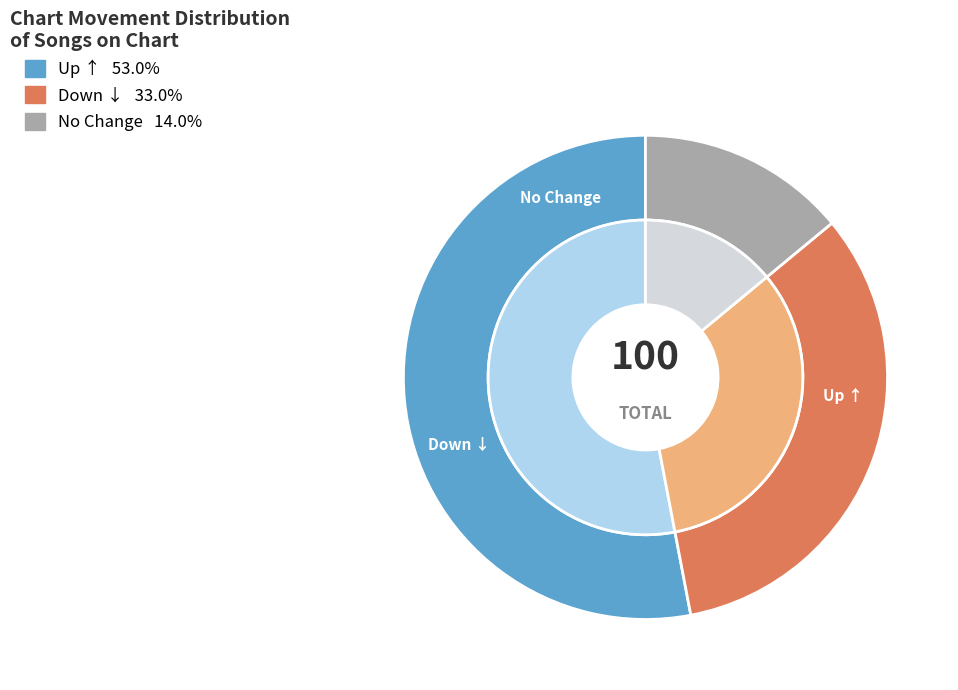

What portion of the pie excludes down?

67.0%